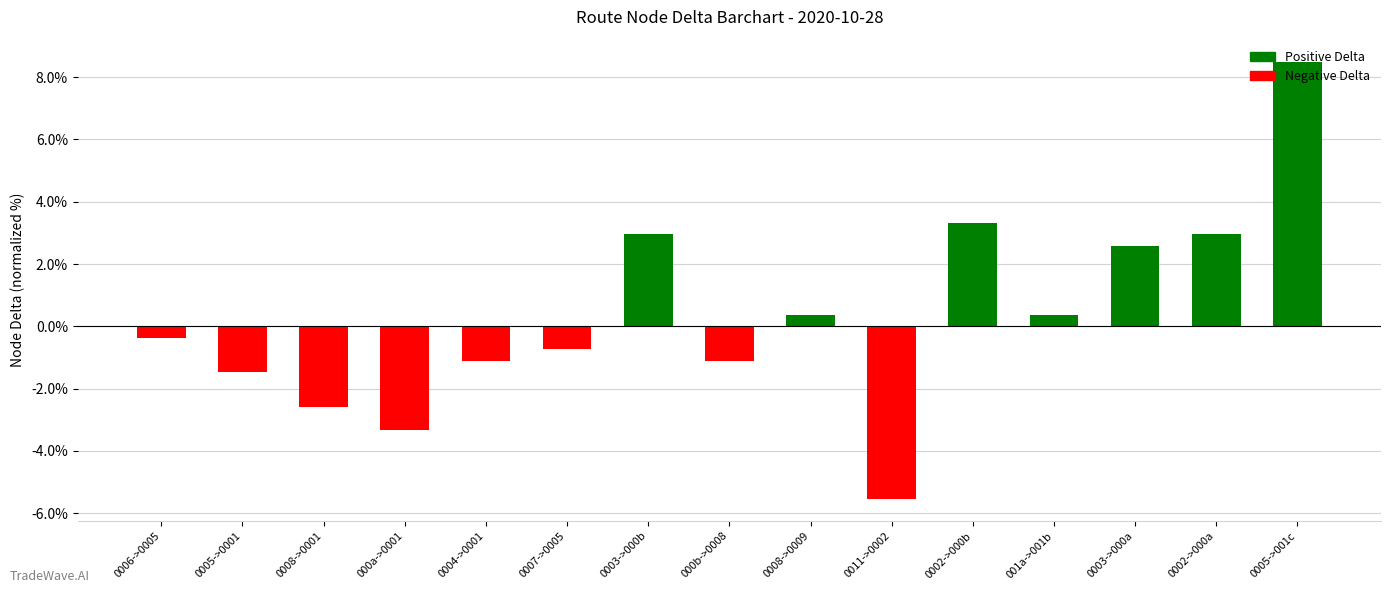

What is the label of the 11th bar from the right?

0004->0001